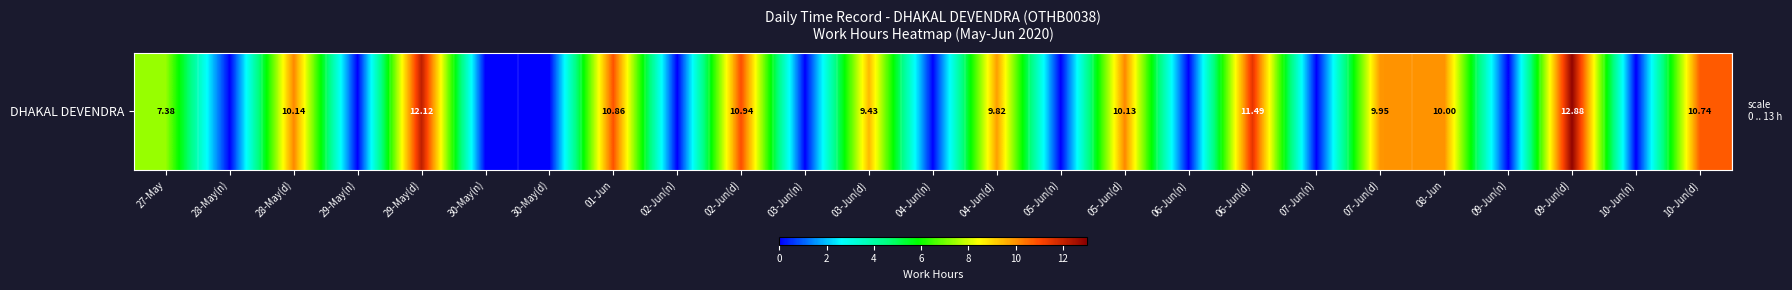

Reading left to right, what are all the values shown in this chart?

7.4	0.0	10.1	0.0	12.1	0.0	0.0	10.9	0.0	10.9	0.0	9.4	0.0	9.8	0.0	10.1	0.0	11.5	0.0	9.9	10.0	0.0	12.9	0.0	10.7